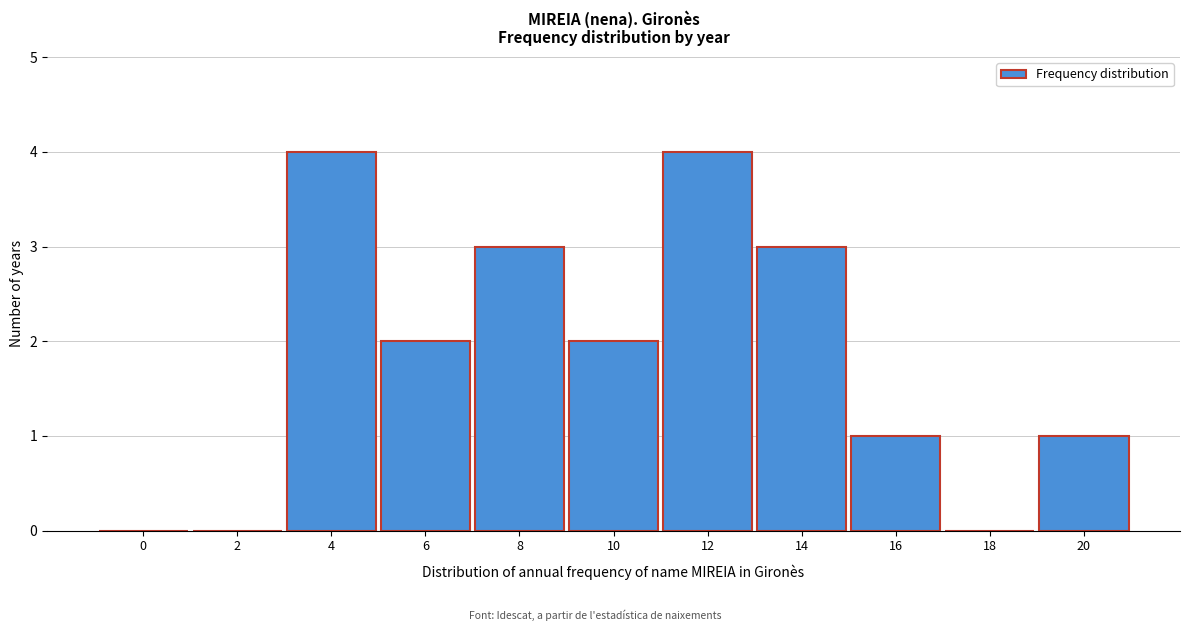

Reading right to left, transcribe all the data shown in this chart.

20=1	18=0	16=1	14=3	12=4	10=2	8=3	6=2	4=4	2=0	0=0